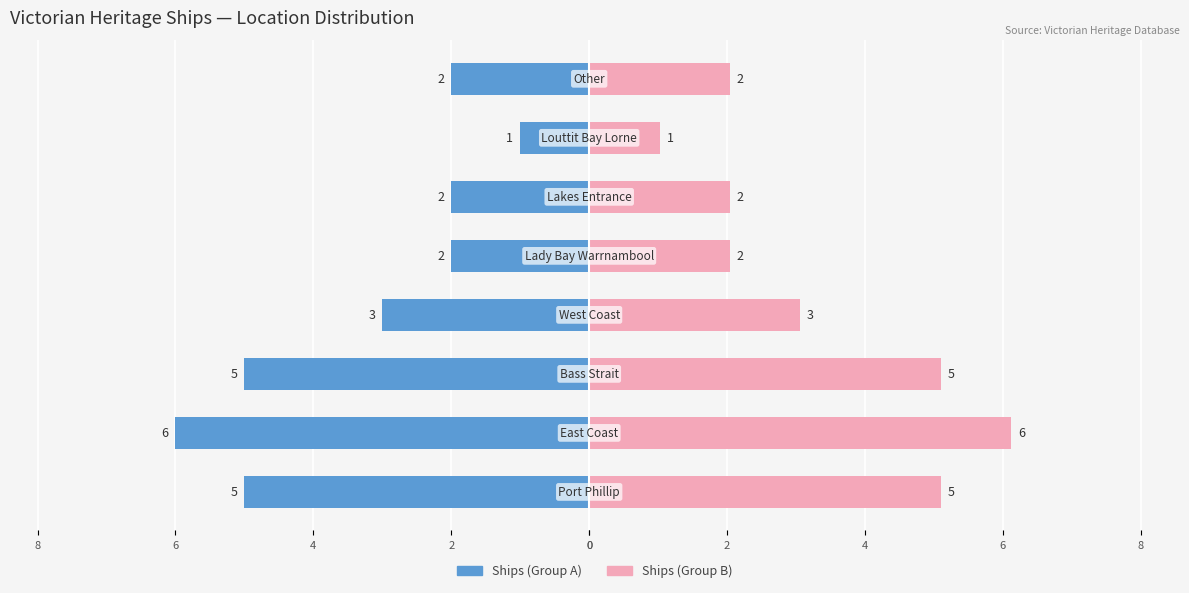

How many bars are there in total?

16